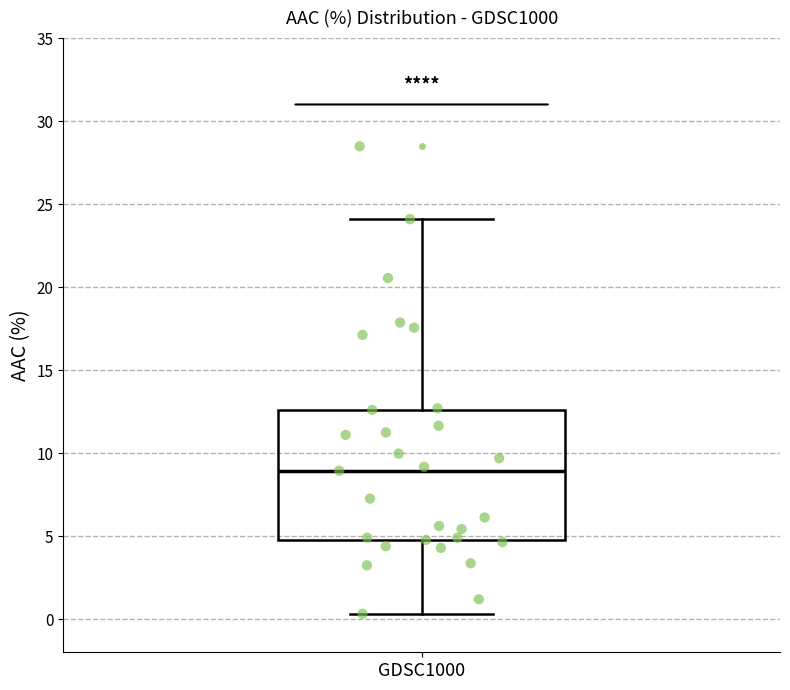

Read this box plot against the y-axis: the position of the median line, the range covered by the box, and the ends of both whiskers. The values are not printed on the chart, so give them approximately, as read against the axis.

median 9.0, box 5.0 to 12.5, whiskers 0.5 to 24.0